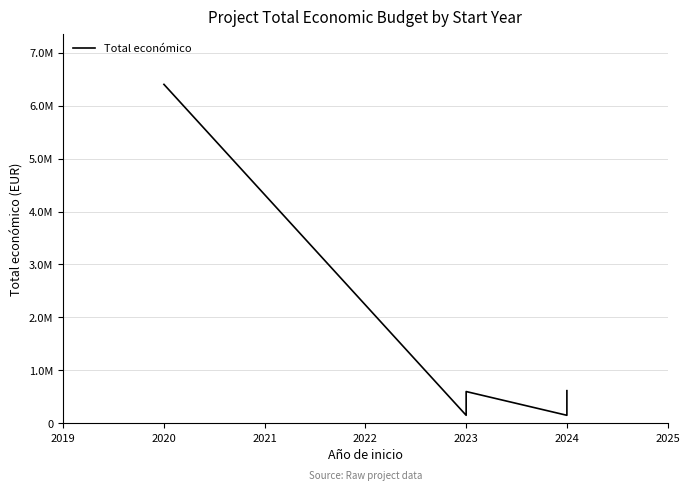

What is the sum of the values at 10 and 11?

1196900